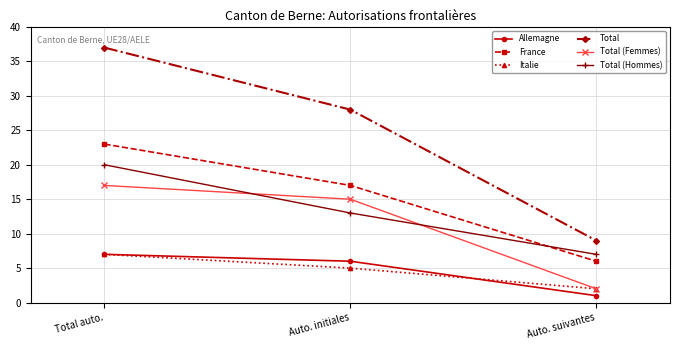

Which series changed the most between Total auto. and Auto. initiales?

Total